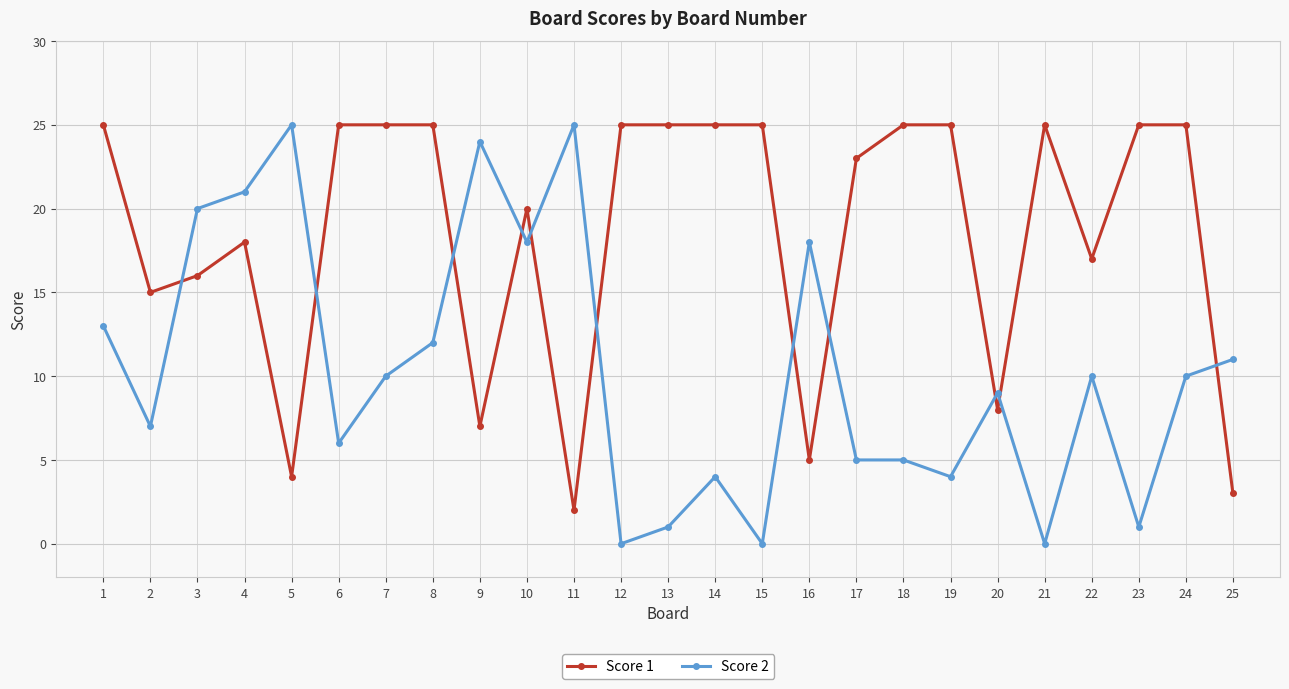

Is it true that Score 1 equals 16 at 15?

False